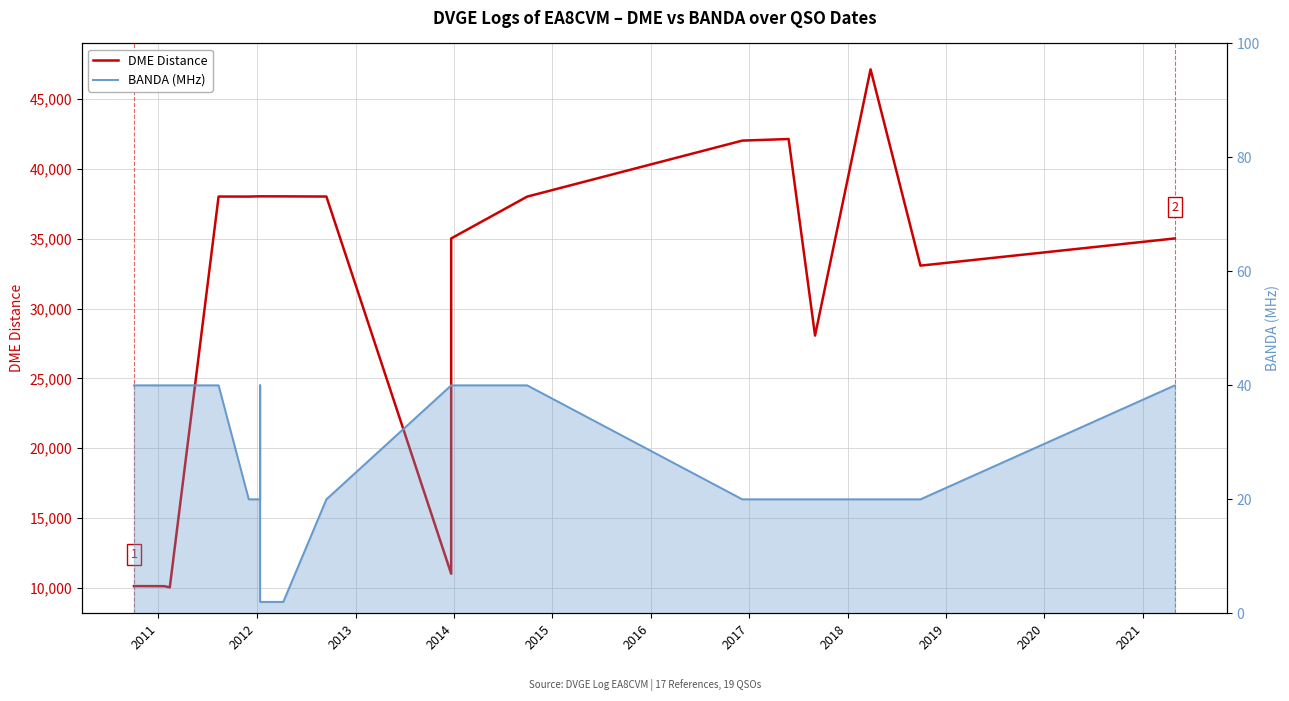

Which series has the largest total across all categories?

DME Distance